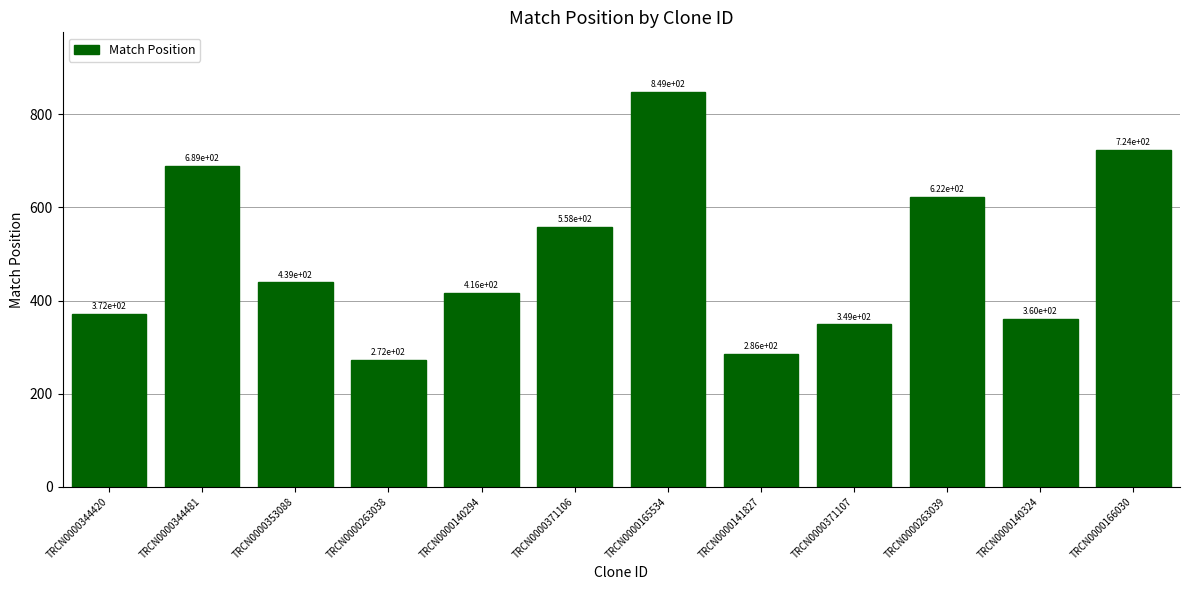

At which category does the chart reach its minimum across all series?

TRCN0000263038